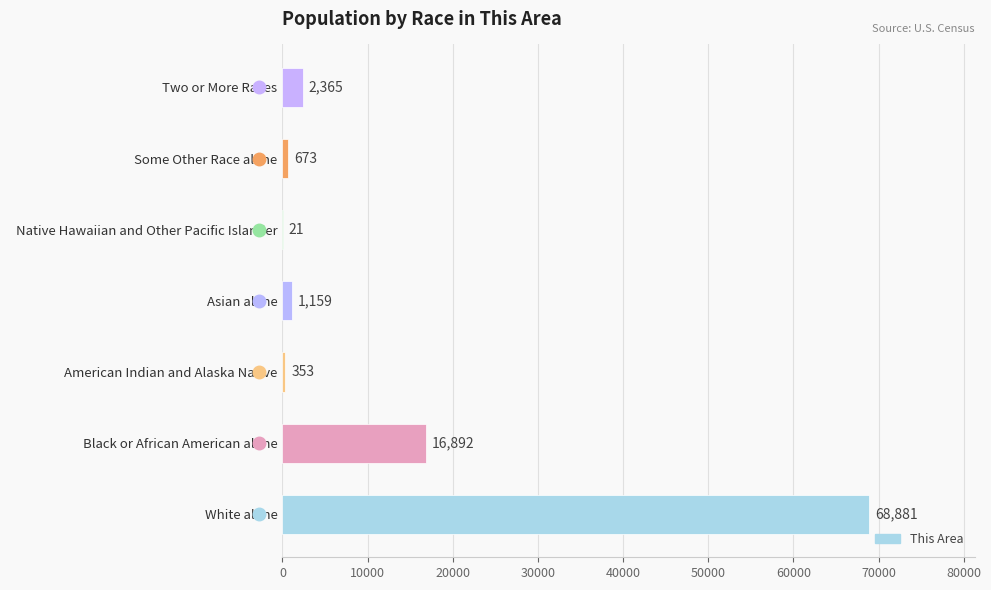

The value at   White alone is 40721. True or false?

False